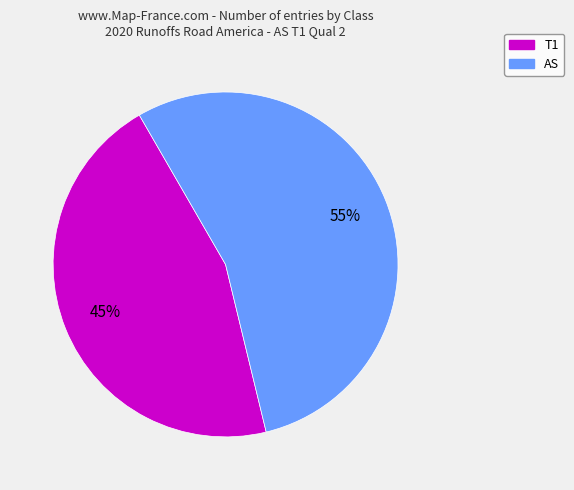

How many slices are in this pie chart?

2